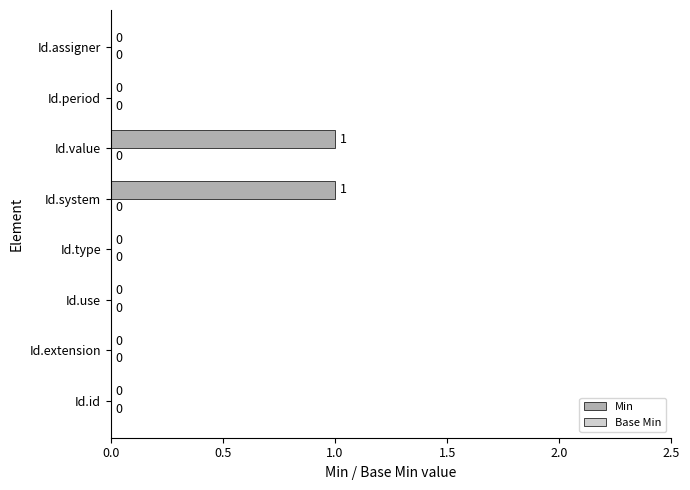

Reading bottom to top, extract all data points from this chart.

Id.id=0	Id.extension=0	Id.use=0	Id.type=0	Id.system=1	Id.value=1	Id.period=0	Id.assigner=0